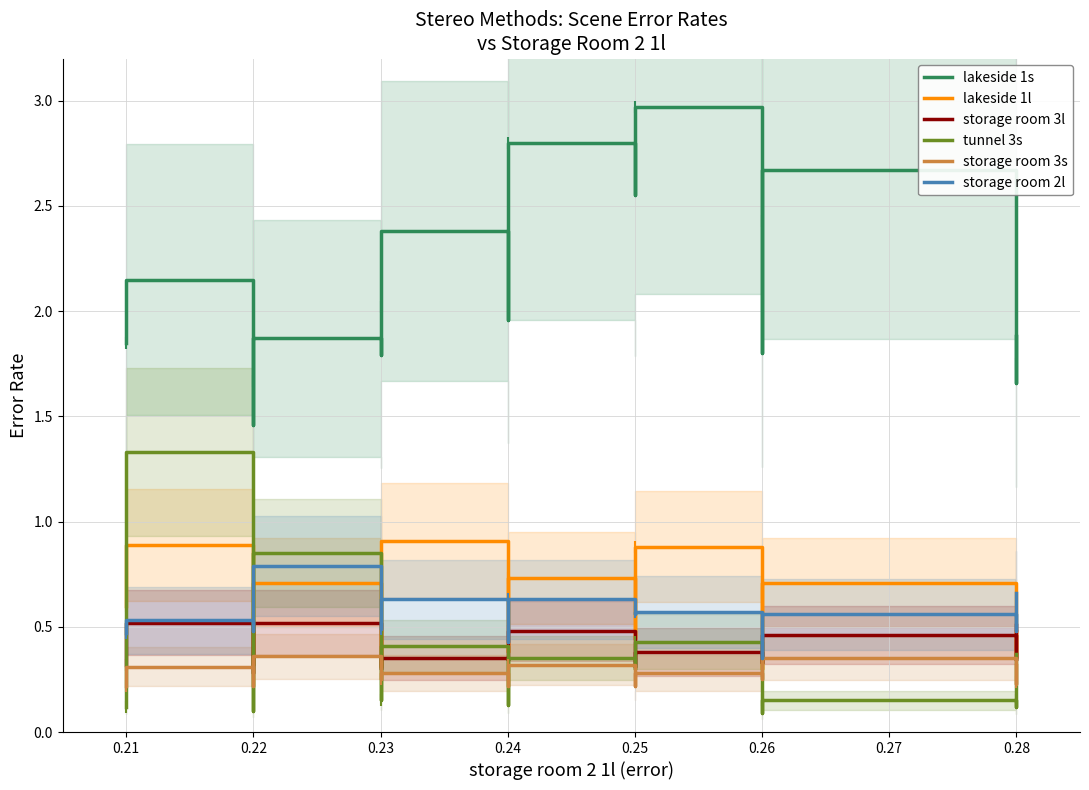

What is the lowest value of the tunnel 3s series?

0.1